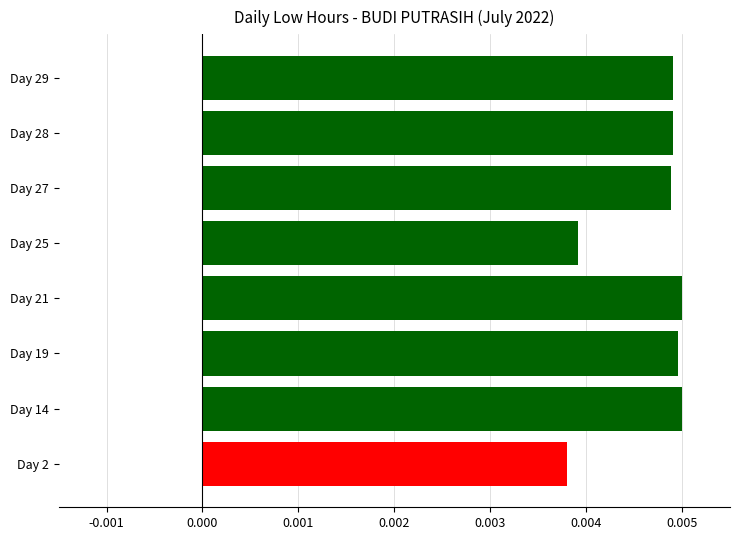

How many distinct data groups are displayed?

1